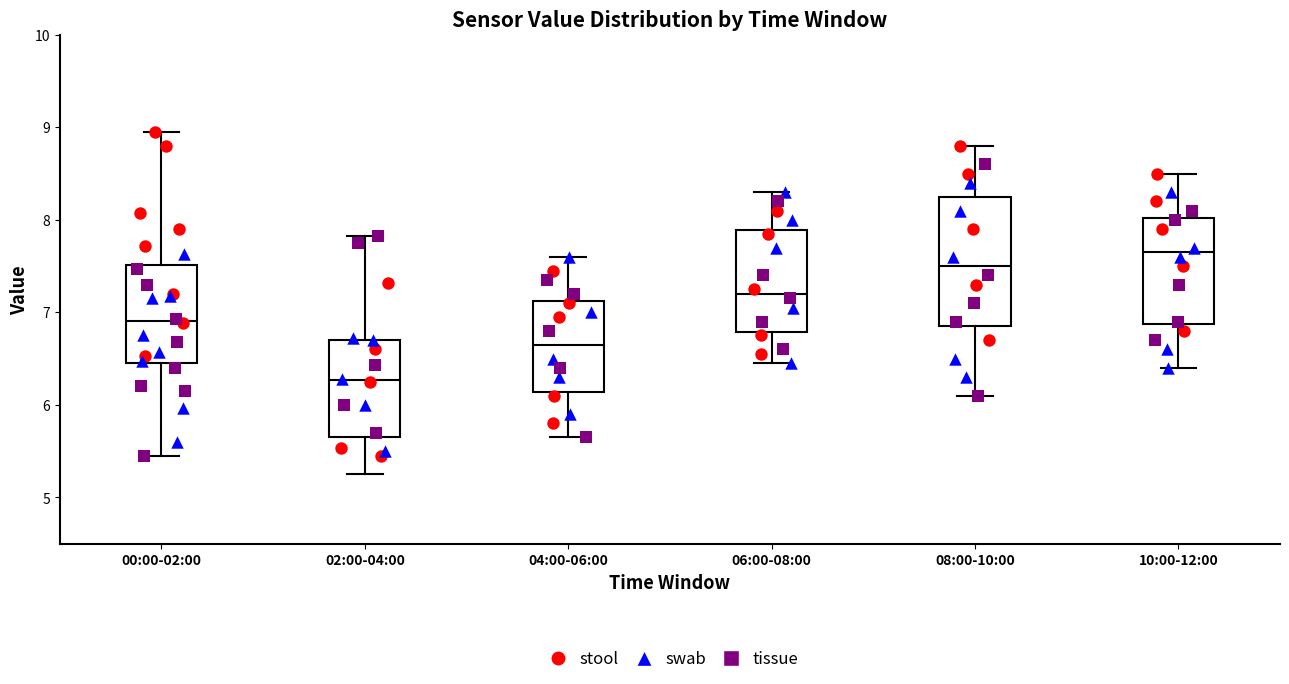

Reading left to right, transcribe this box plot: for each box, give where its median line is, the range the box spans, and where its two whiskers end, as read against the y-axis. The values are not printed on the chart, so give them approximately, as read against the axis.

00:00-02:00: median 6.9, box 6.5 to 7.5, whiskers 5.5 to 9.0
02:00-04:00: median 6.3, box 5.7 to 6.7, whiskers 5.3 to 7.8
04:00-06:00: median 6.7, box 6.1 to 7.1, whiskers 5.7 to 7.6
06:00-08:00: median 7.2, box 6.8 to 7.9, whiskers 6.5 to 8.3
08:00-10:00: median 7.5, box 6.9 to 8.3, whiskers 6.1 to 8.8
10:00-12:00: median 7.7, box 6.9 to 8.0, whiskers 6.4 to 8.5